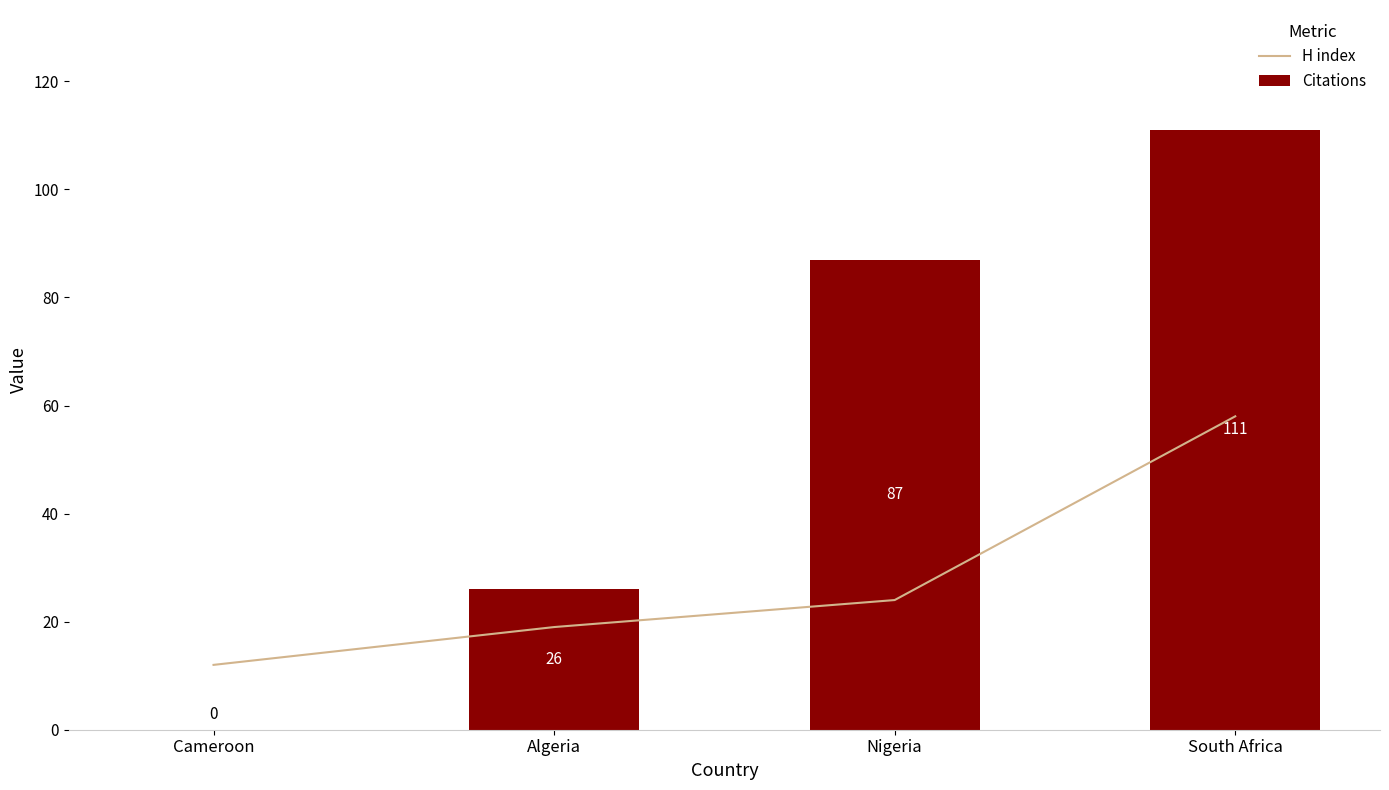

Are the bars horizontal?

No